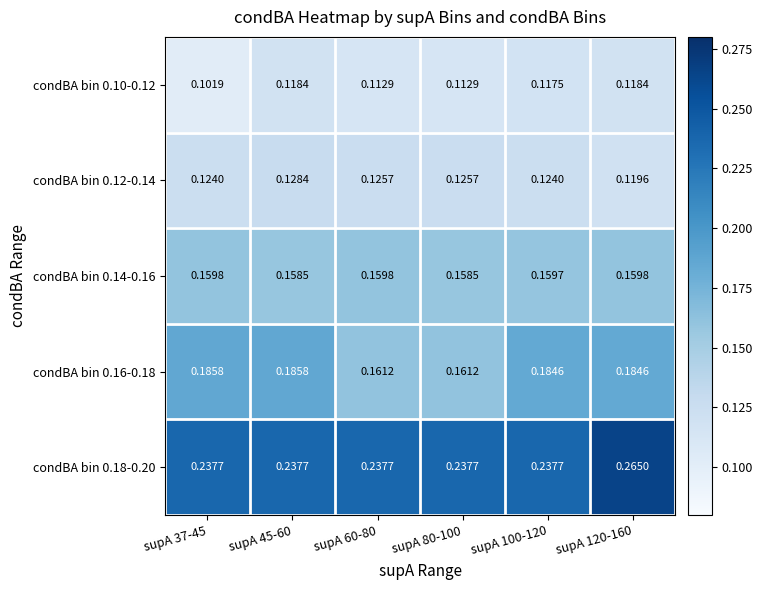

Is the value of condBA bin 0.10-0.12 at supA 45-60 greater than the value of condBA bin 0.12-0.14 at supA 100-120?

No